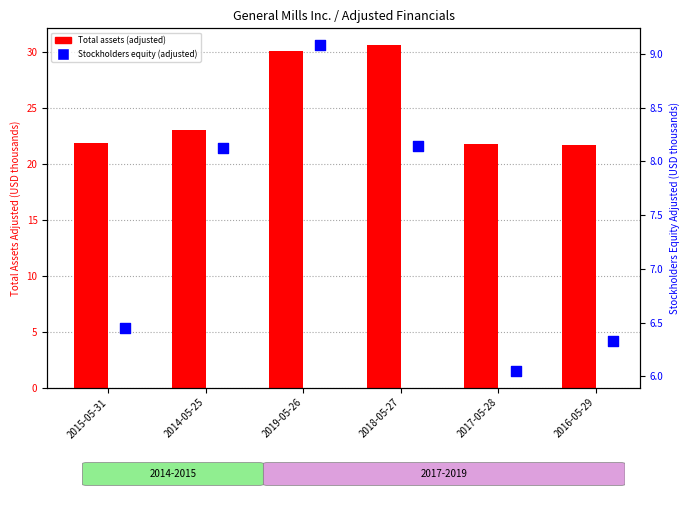

What are all the series names shown in the legend?

Total assets (adjusted), Stockholders equity (adjusted)